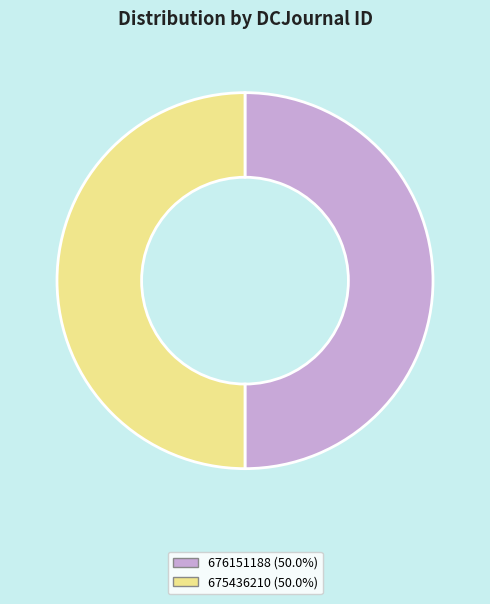

Approximately how many times larger is the value at 675436210 compared to 676151188?

1.0